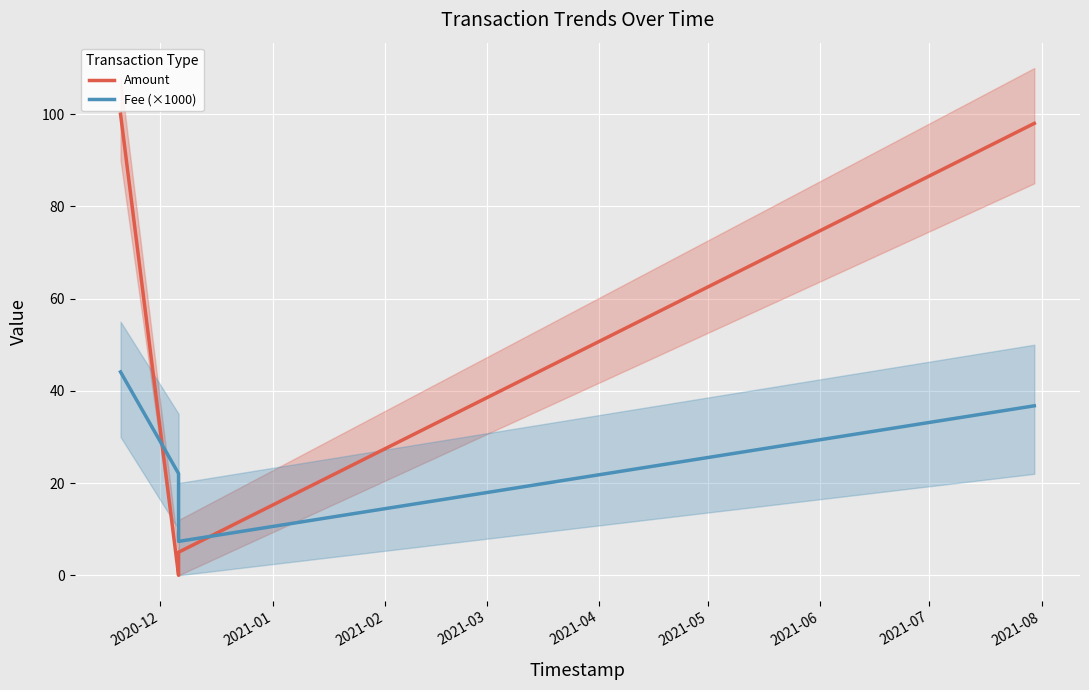

What is the spread (max minus min) of values at 2021-02?

2.3